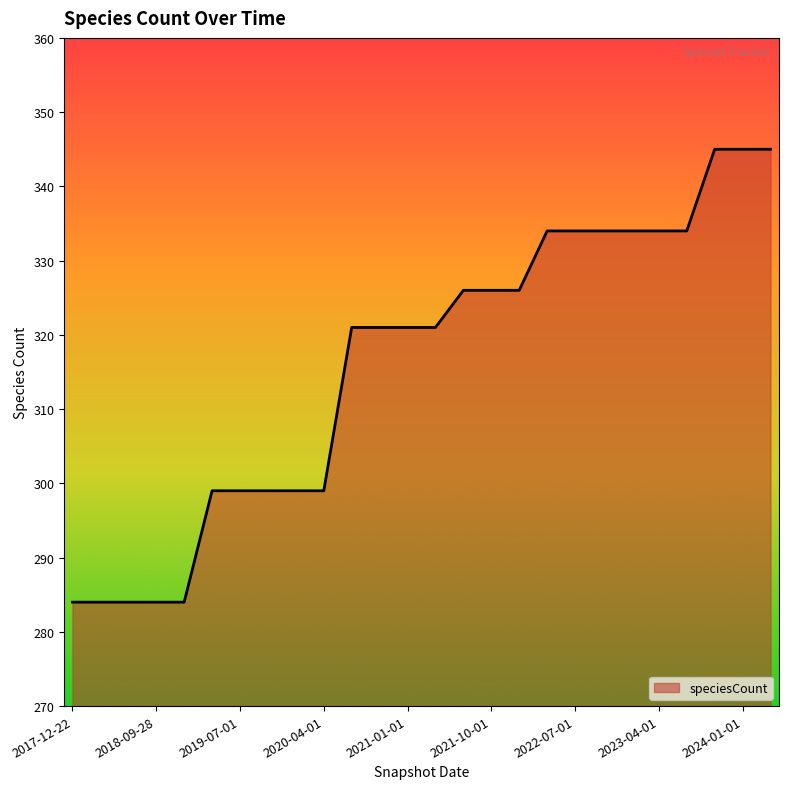

What is the difference between the maximum and minimum values?

61